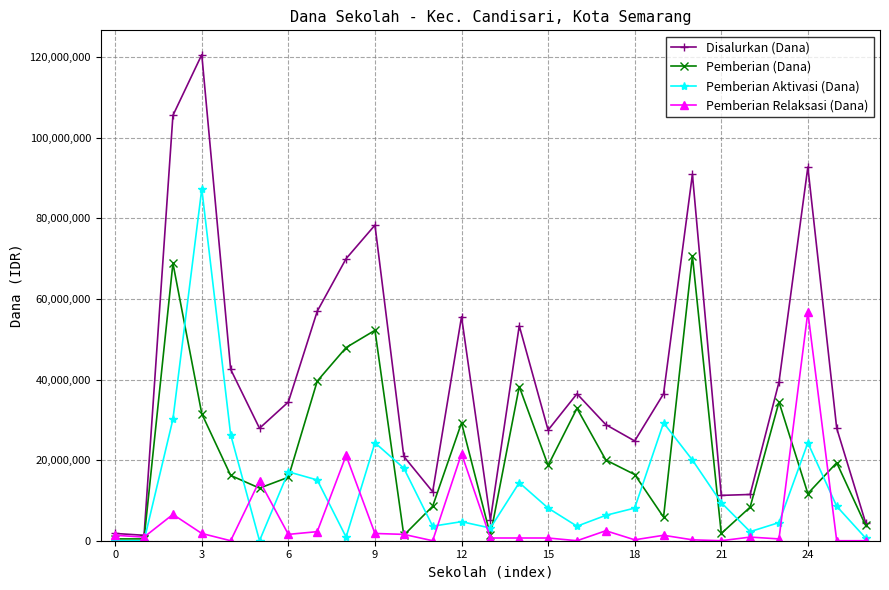

Which series has the widest spread of values?

Disalurkan (Dana)